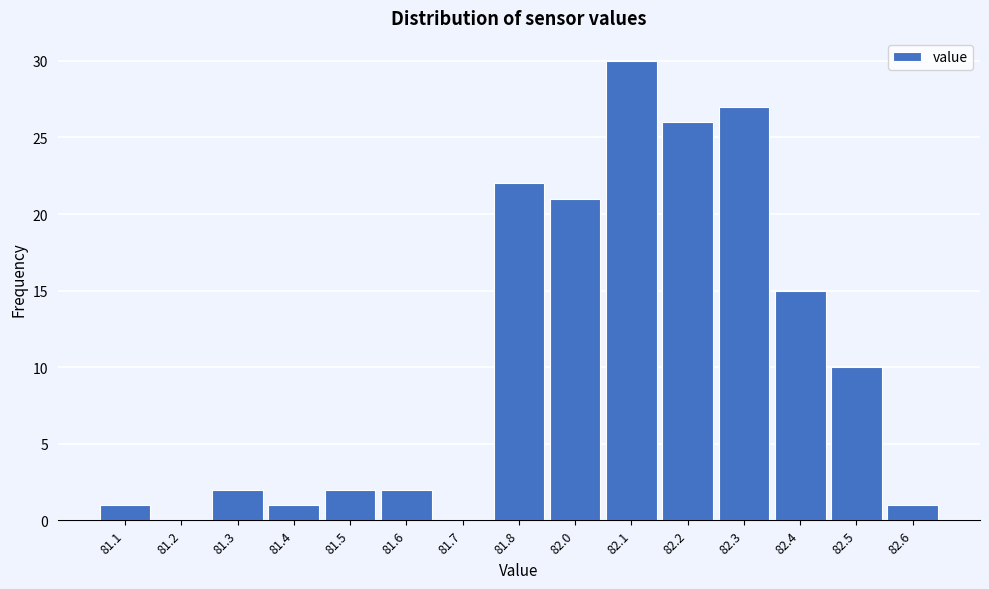

Reading right to left, what are all the values shown in this chart?

82.6=1	82.5=10	82.4=15	82.3=27	82.2=26	82.1=30	82.0=21	81.8=22	81.7=0	81.6=2	81.5=2	81.4=1	81.3=2	81.2=0	81.1=1